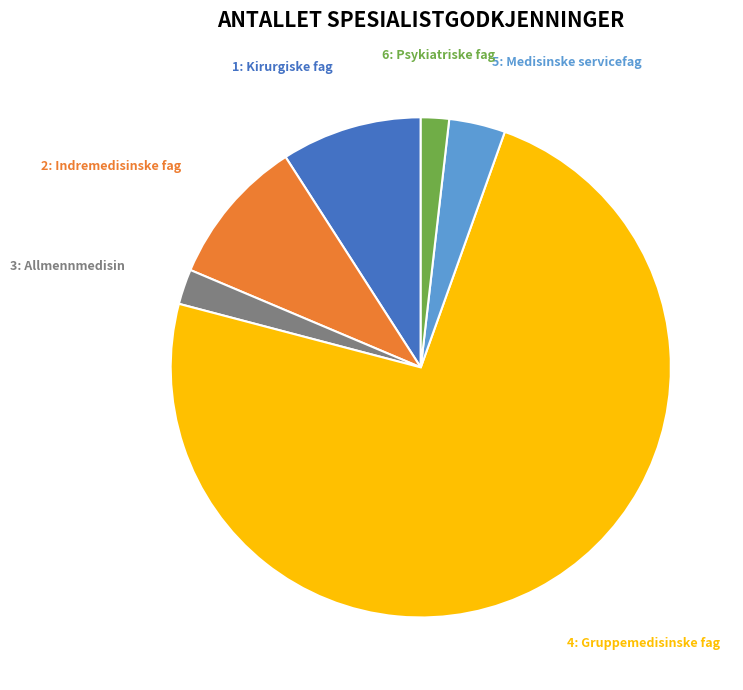

Does any single category account for the majority?

Yes